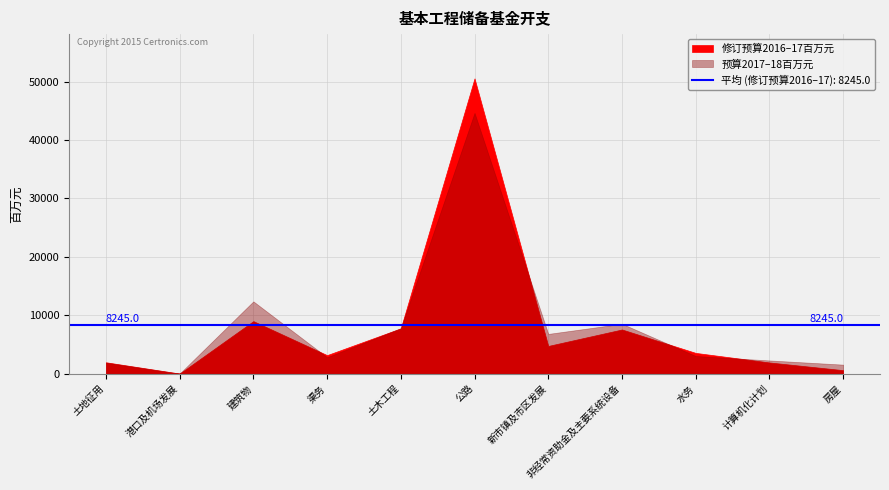

What is the difference between the 修订预算2016–17百万元 values at 新市镇及市区发展 and 土地征用?

2799